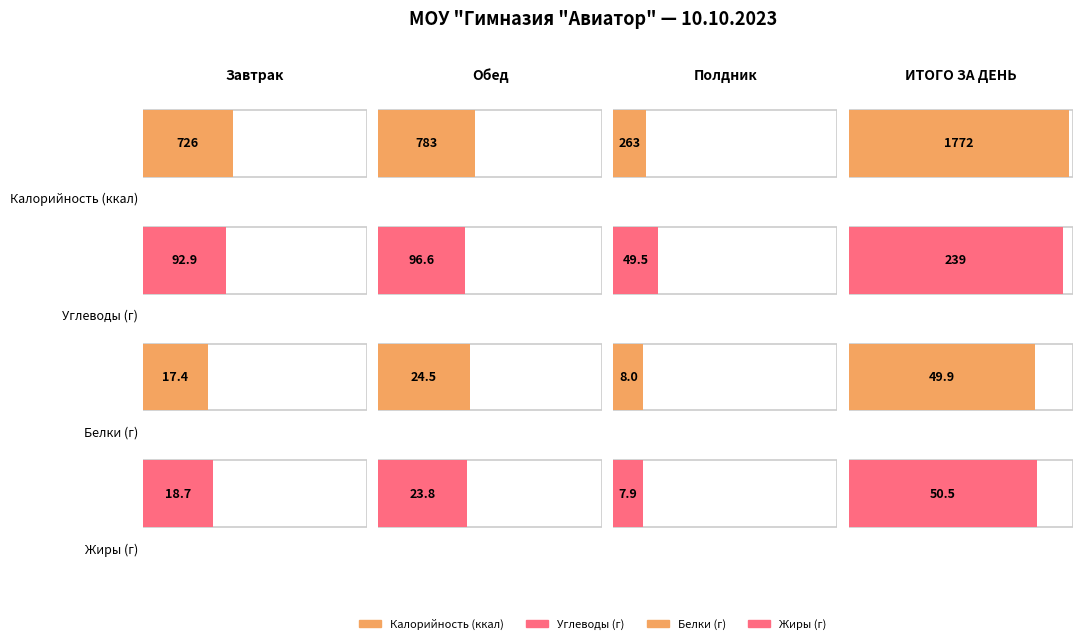

What is the sum of the Жиры values at Обед and Полдник?

31.7